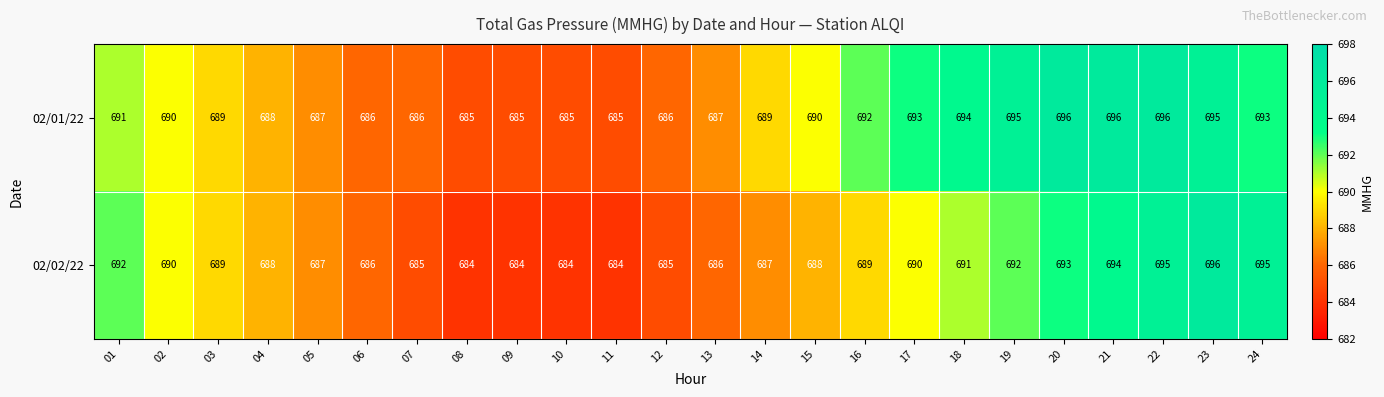

What is the difference between the maximum and minimum values in the 02/01/22 series?

11